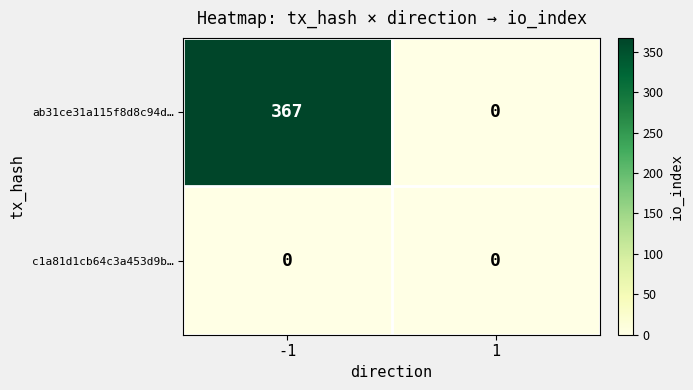

Between -1 and 1, which series saw the biggest shift?

ab31ce31a115f8d8c94d…